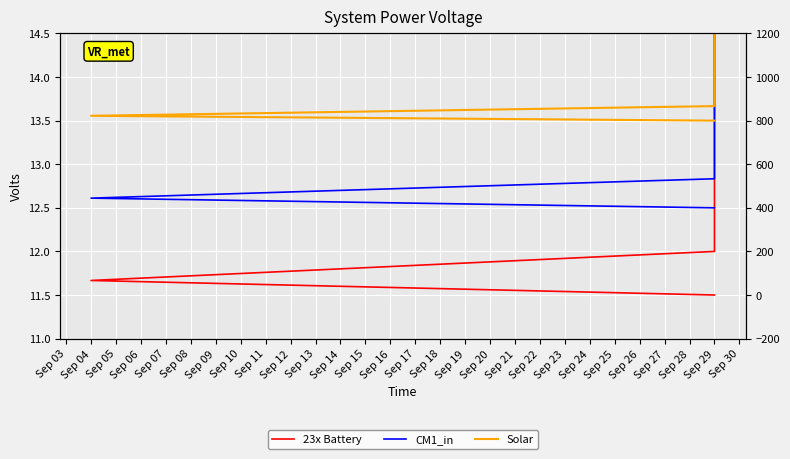

True or false: Solar and CM1_in intersect in this chart.

False